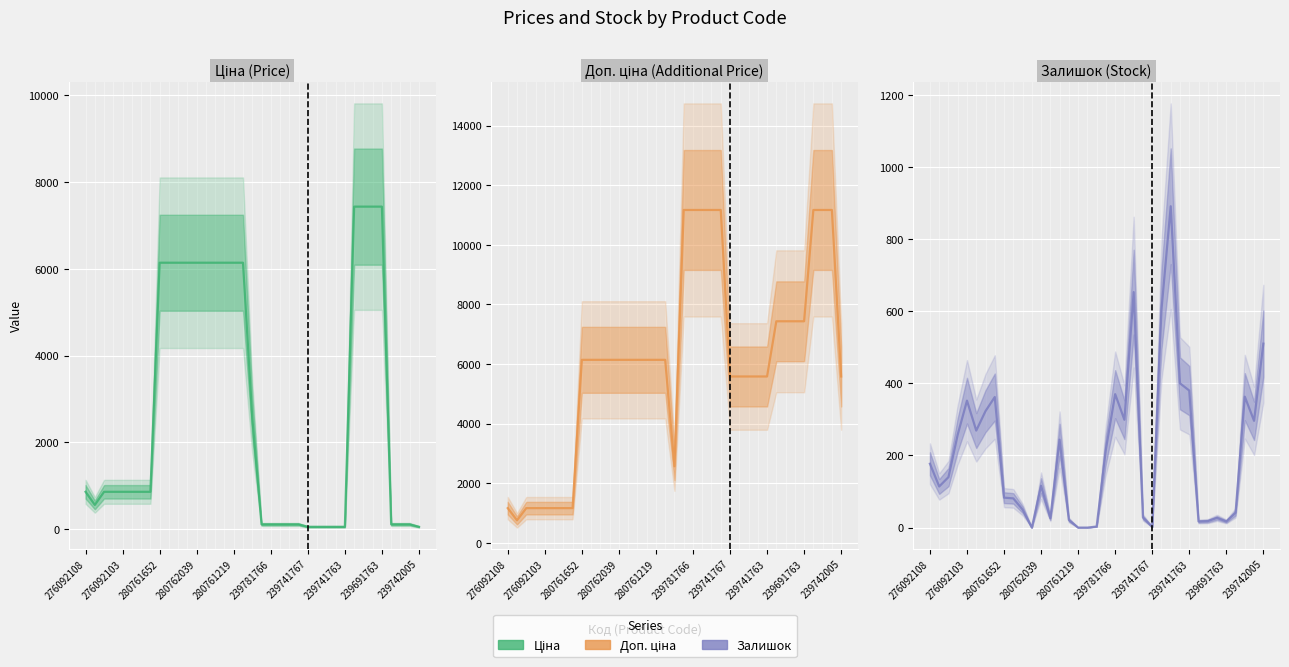

True or false: Залишок and Ціна cross at least once.

True